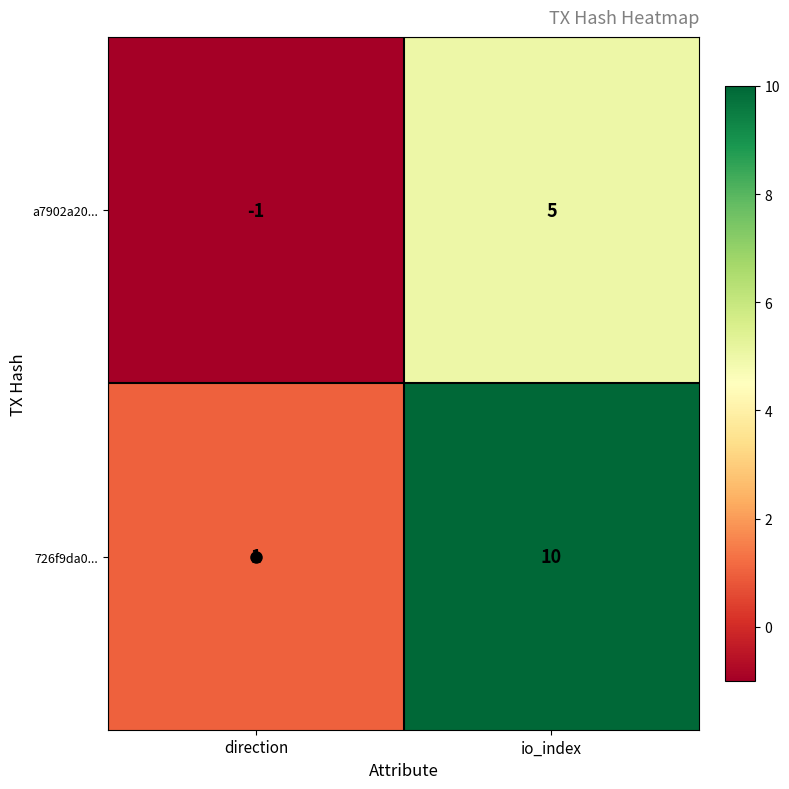

Which category has the highest value in the a7902a20... series?

io_index